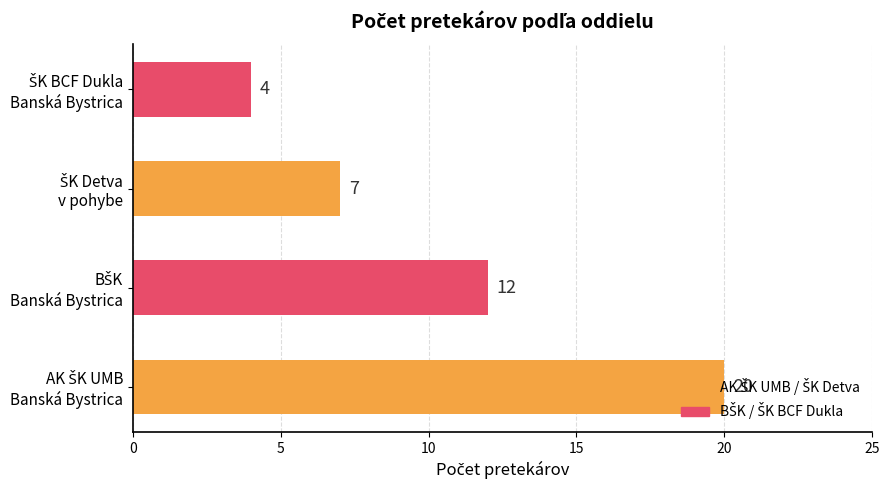

How many data points are less than 12?

2